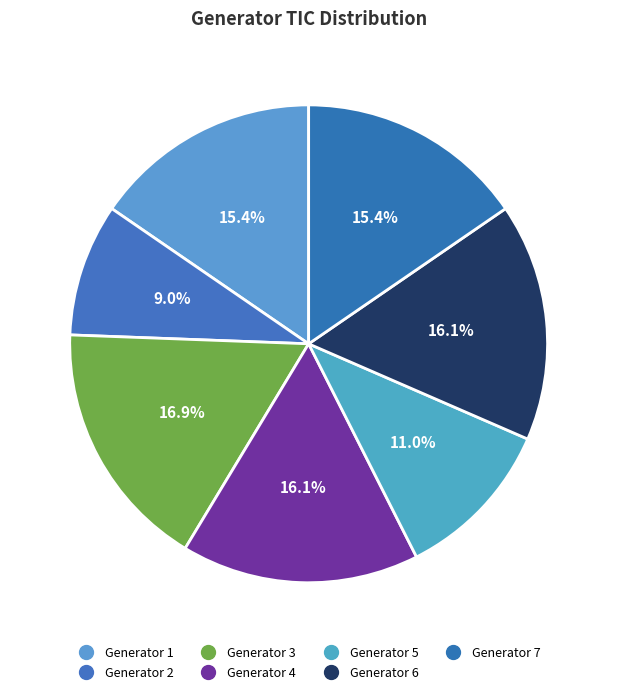

To the nearest percent, what is the average slice percentage?

14%